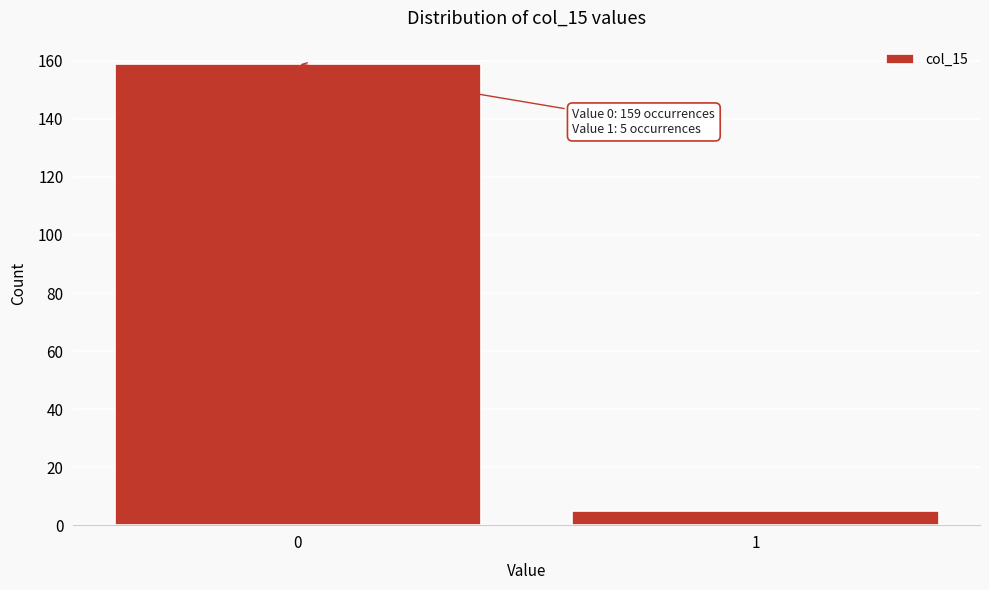

Reading left to right, transcribe all the data shown in this chart.

0=159	1=5